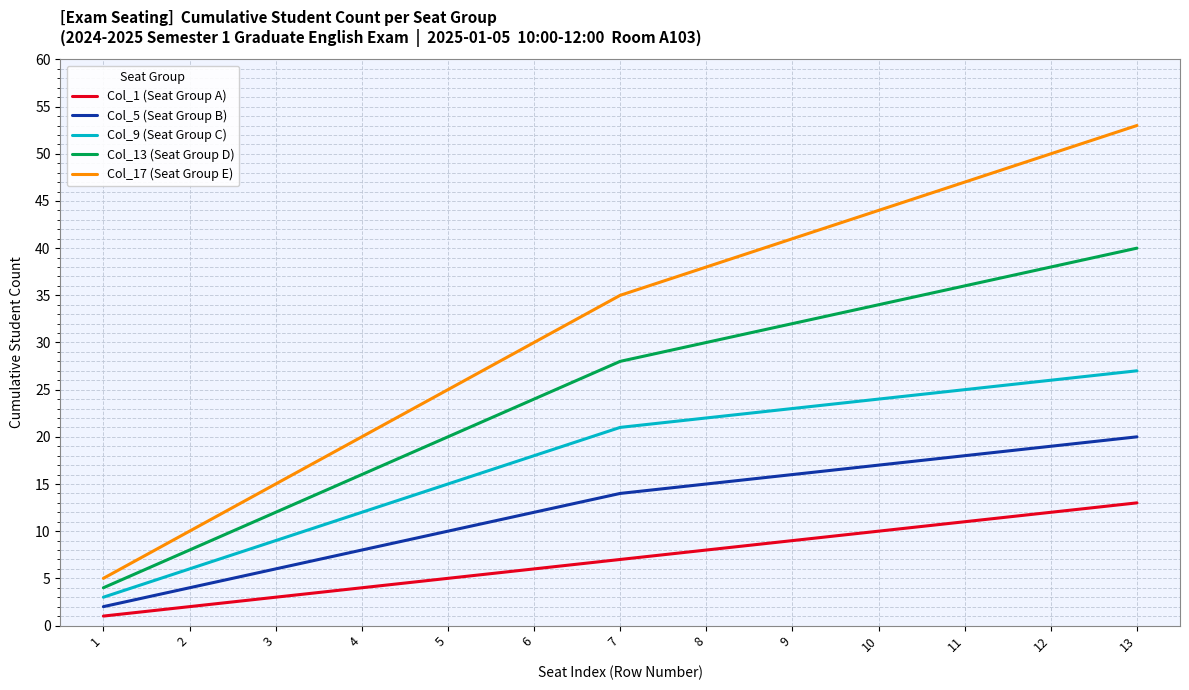

Is it true that Col_9 (Seat Group C) equals 9 at 8?

False